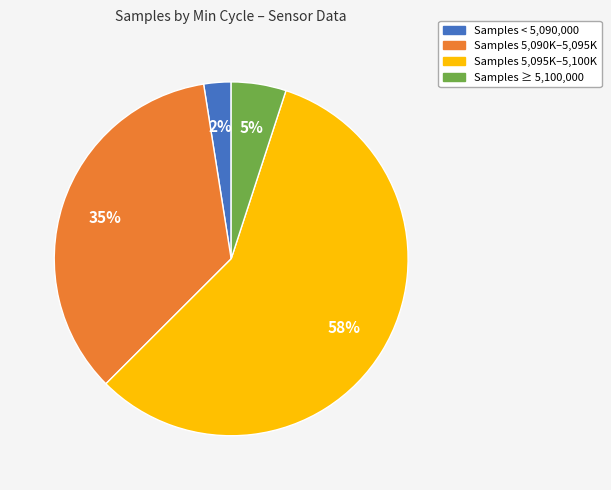

To the nearest percent, what is the average slice percentage?

25%